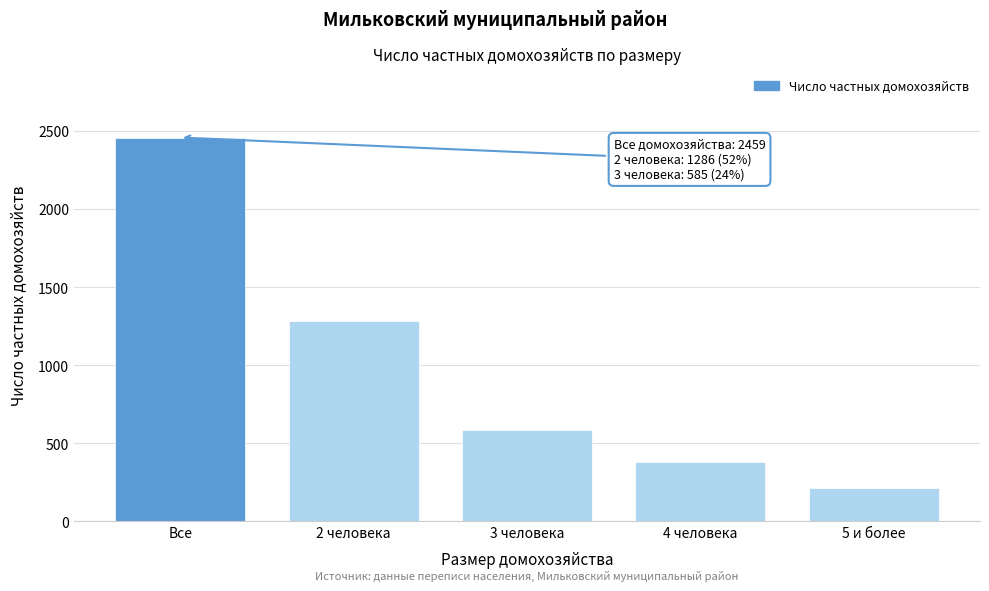

Reading left to right, extract all data points from this chart.

2459	1286	585	377	211